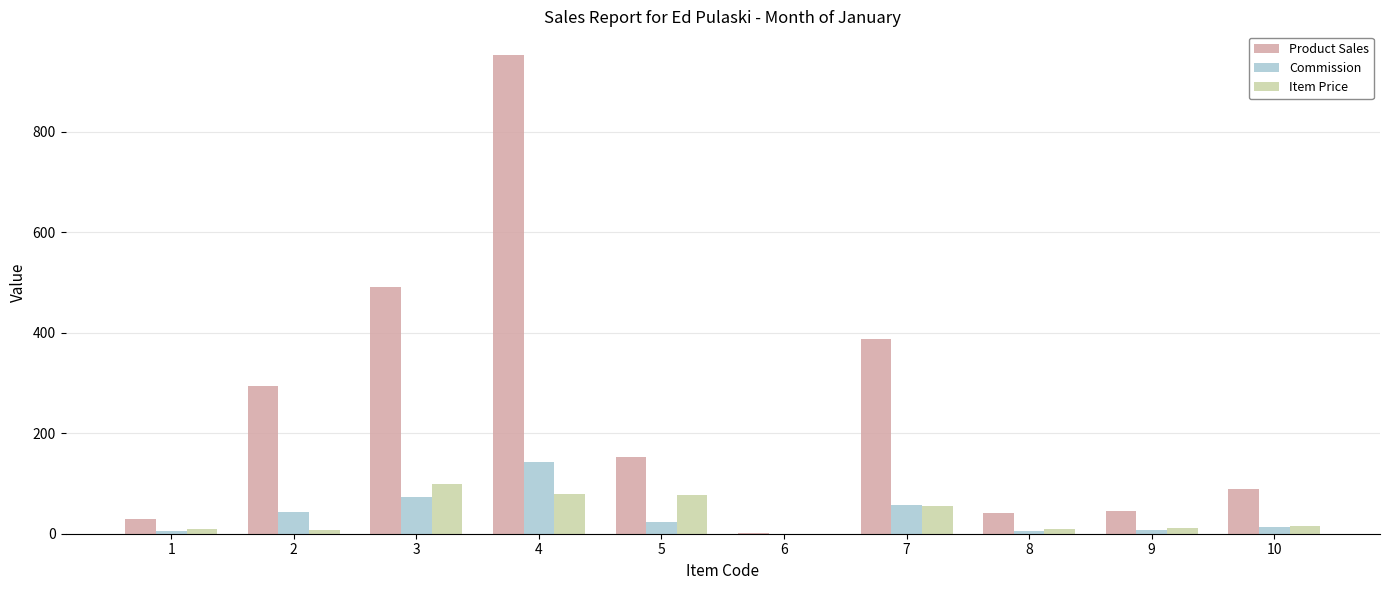

Which series changed the most between 5 and 7?

Product Sales